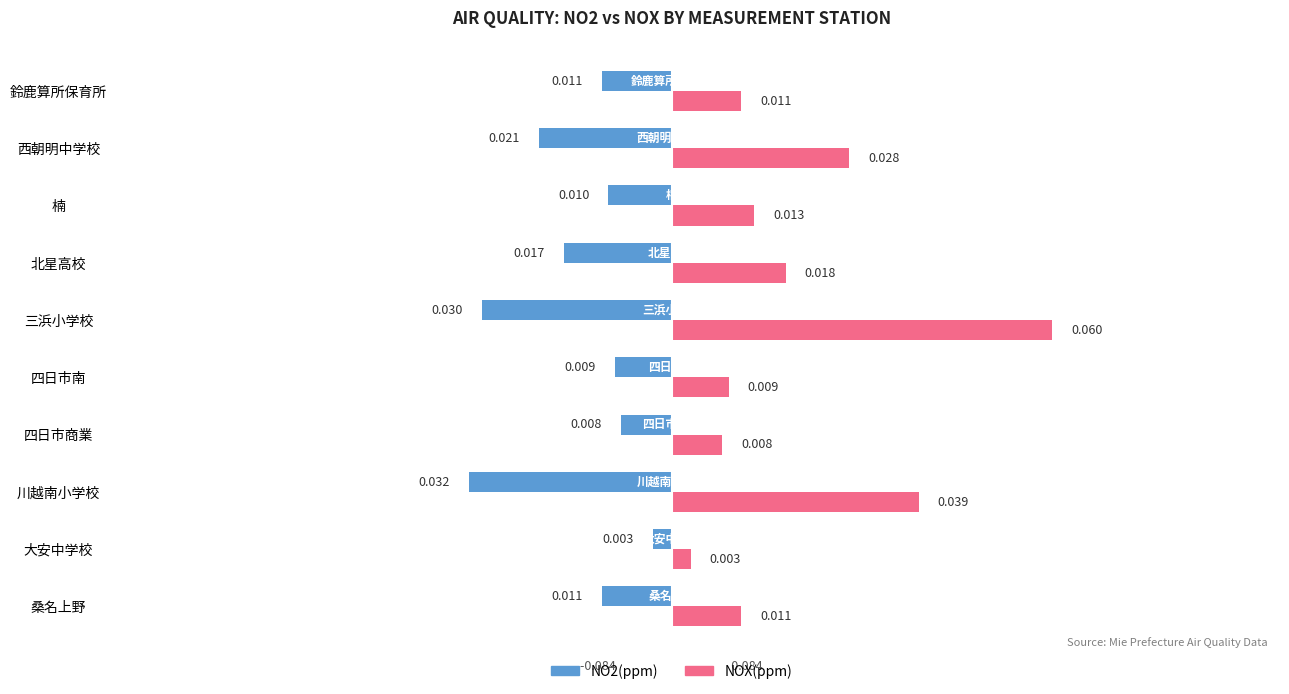

Is the value of NO2(ppm) at 北星高校 greater than the value of NOX(ppm) at 楠?

No